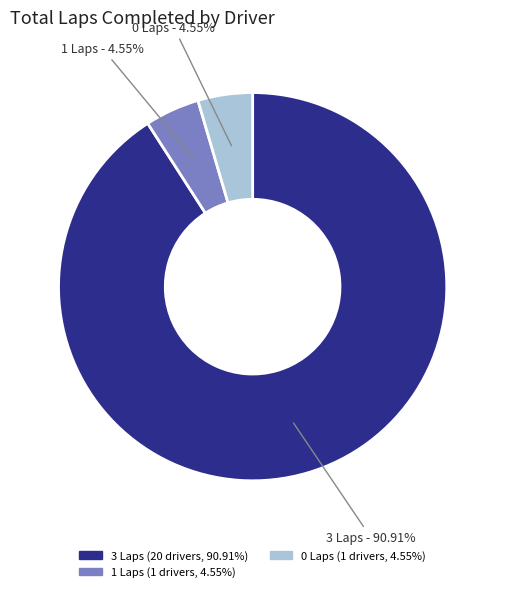

Does any single category account for the majority?

Yes